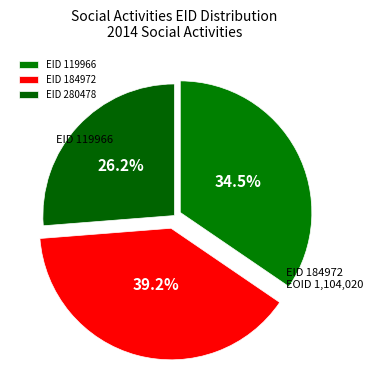

Which category has the smallest portion of the pie?

280478